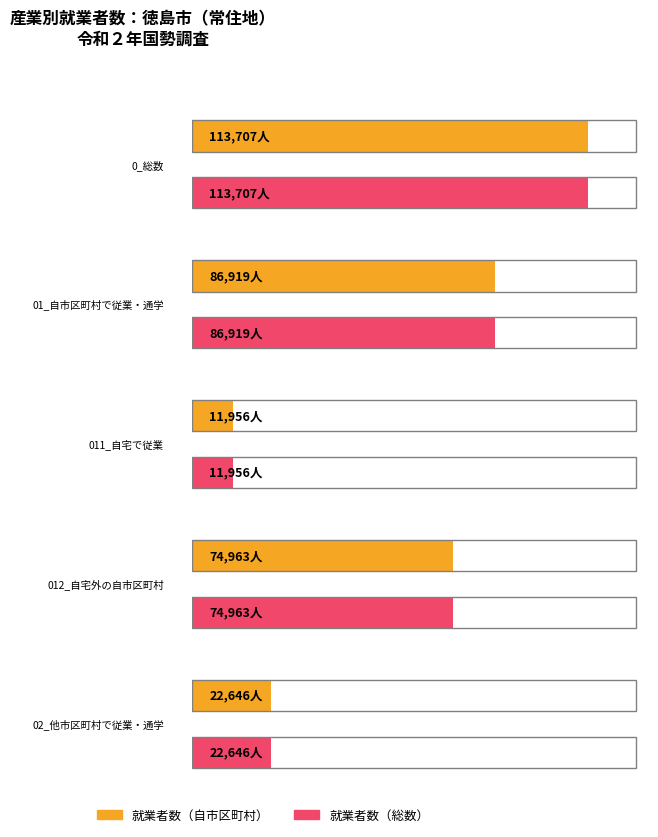

Which series has the widest spread of values?

総数（就業者数）